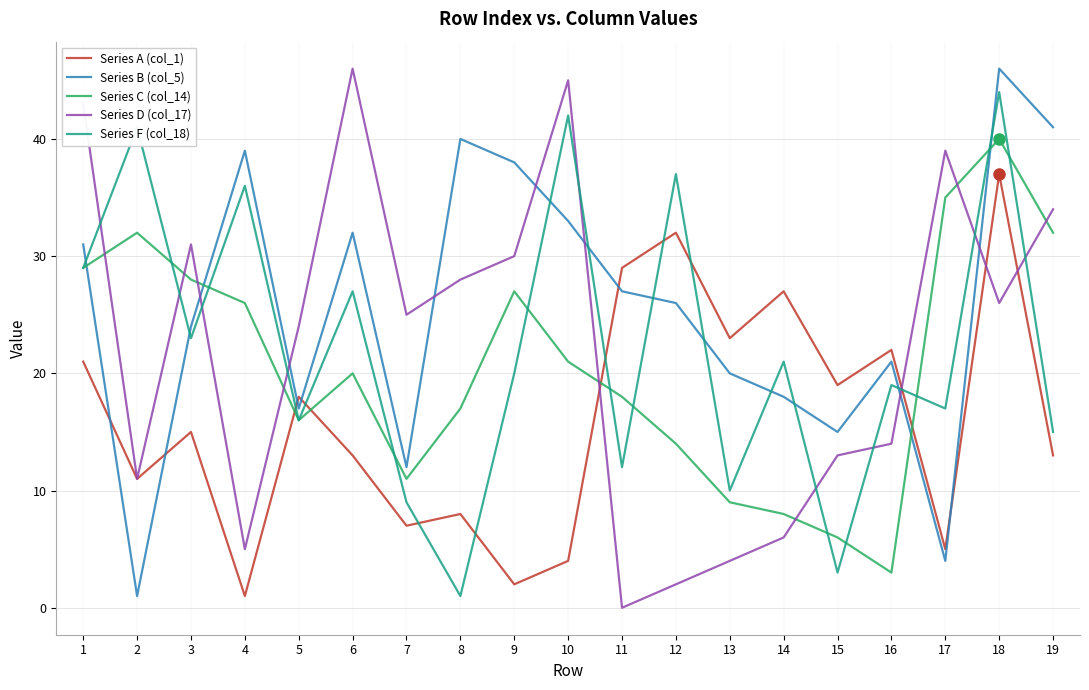

True or false: Series A (col_1) has more than 2 interior local peaks.

True